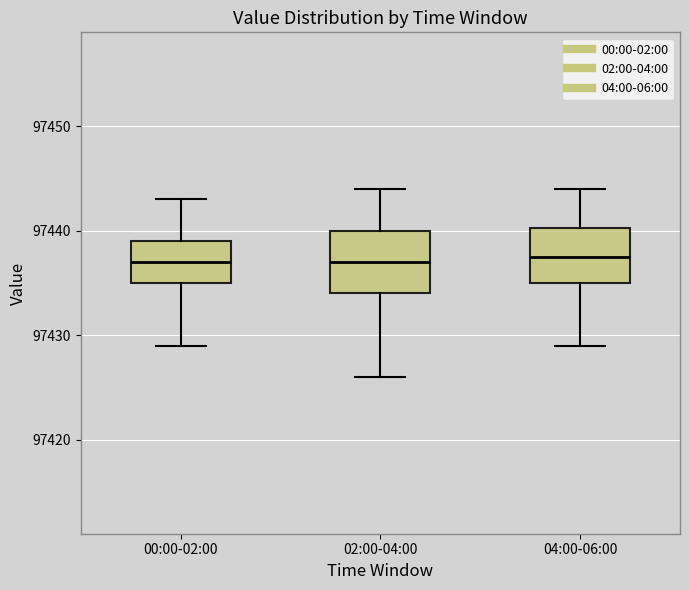

Reading left to right, transcribe this box plot: for each box, give where its median line is, the range the box spans, and where its two whiskers end, as read against the y-axis. The values are not printed on the chart, so give them approximately, as read against the axis.

00:00-02:00: median 97437, box 97435 to 97439, whiskers 97429 to 97443
02:00-04:00: median 97437, box 97434 to 97440, whiskers 97426 to 97444
04:00-06:00: median 97438, box 97435 to 97440, whiskers 97429 to 97444